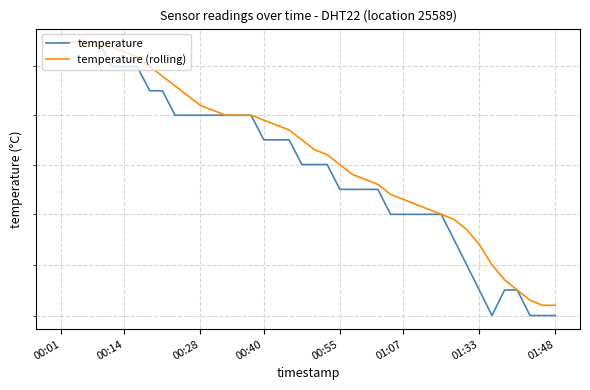

Which series has the largest total across all categories?

temperature (rolling)